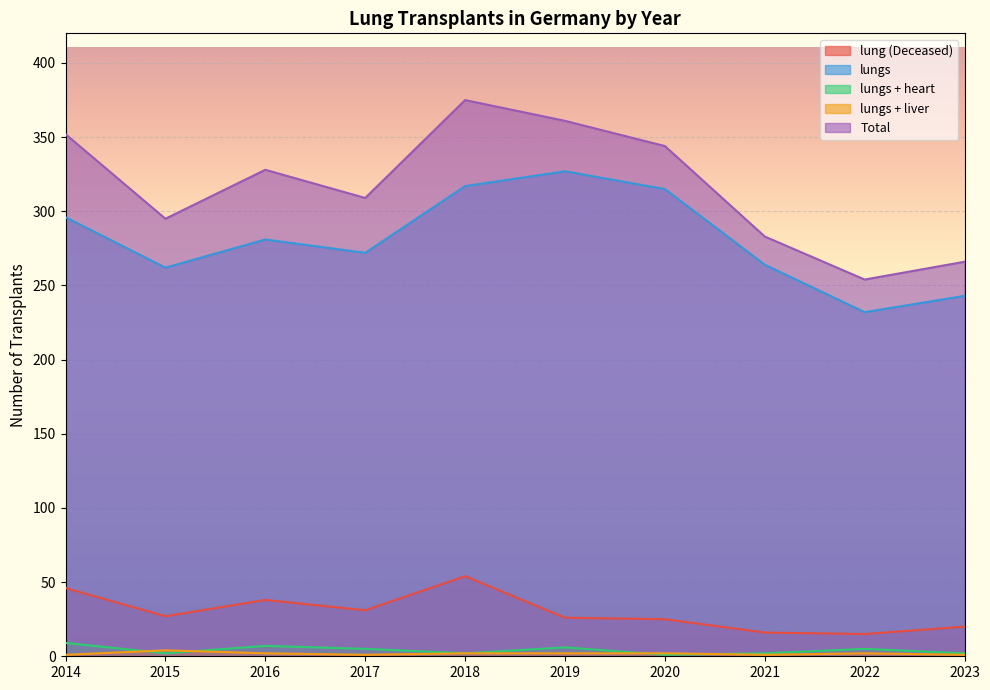

True or false: lungs + liver and lung (Deceased) intersect in this chart.

False